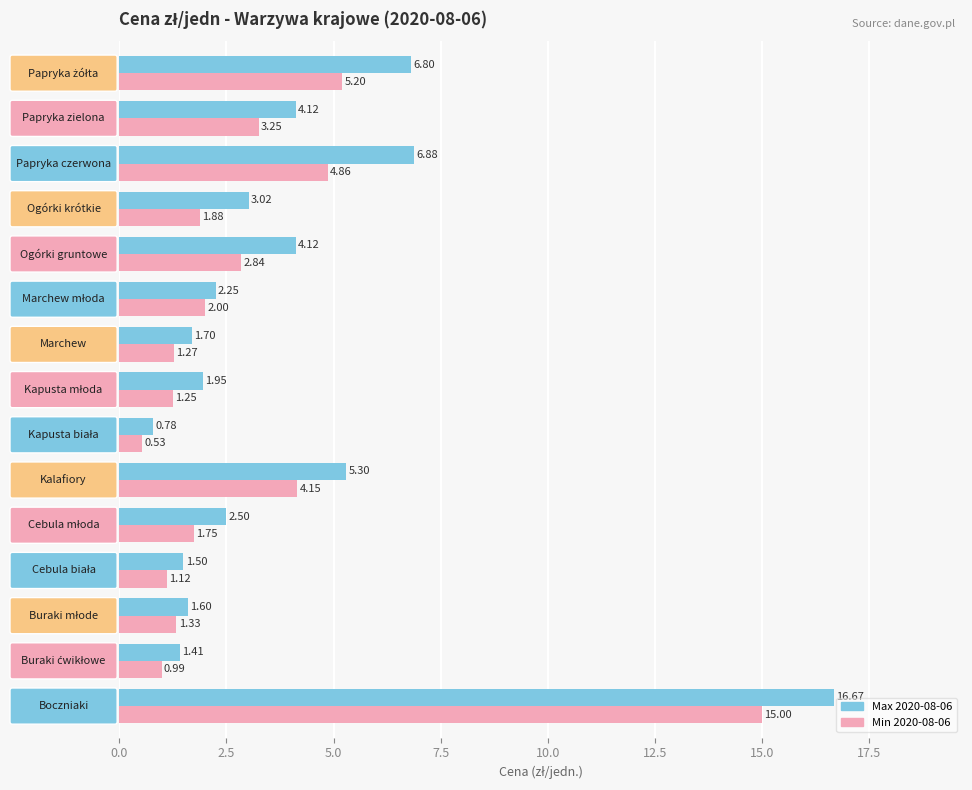

What is the difference between the second highest and minimum values in the Min 2020-08-06 series?

4.7